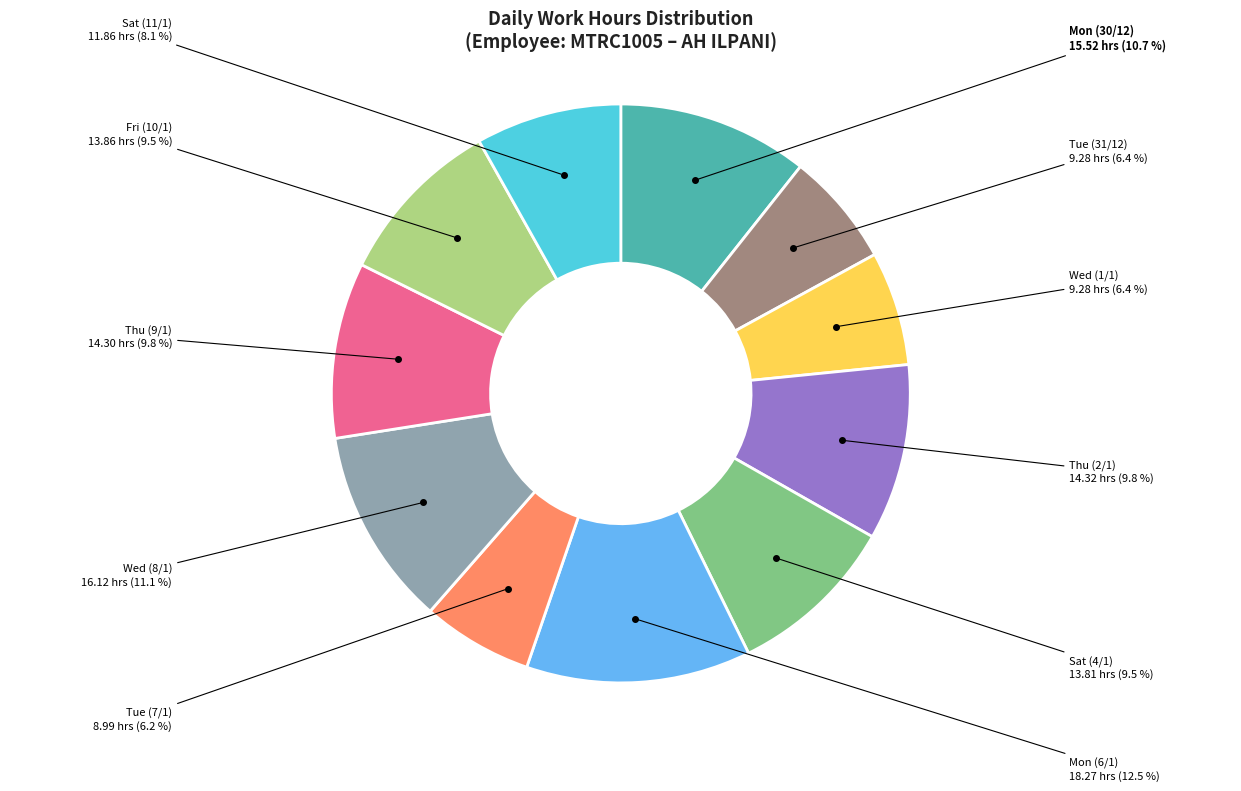

How many slices are in this pie chart?

11